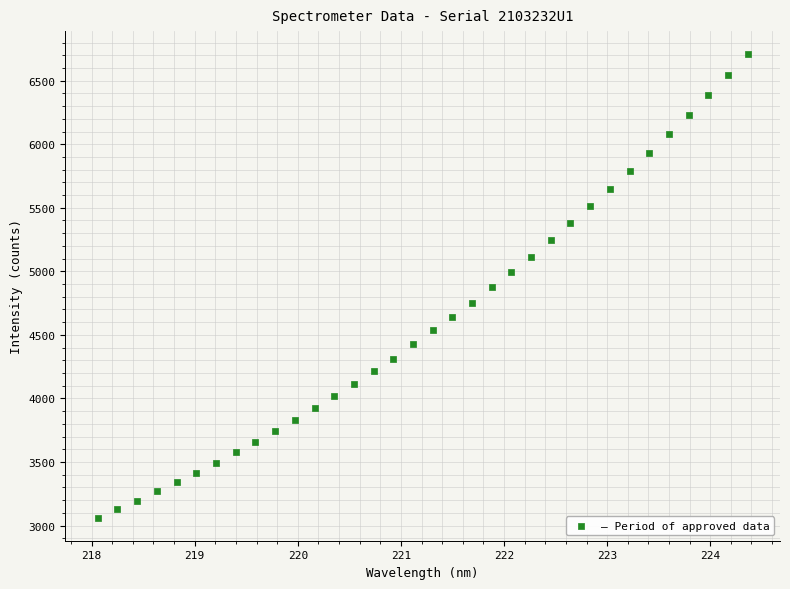

What is the range of X values (max minus min)?

6.3